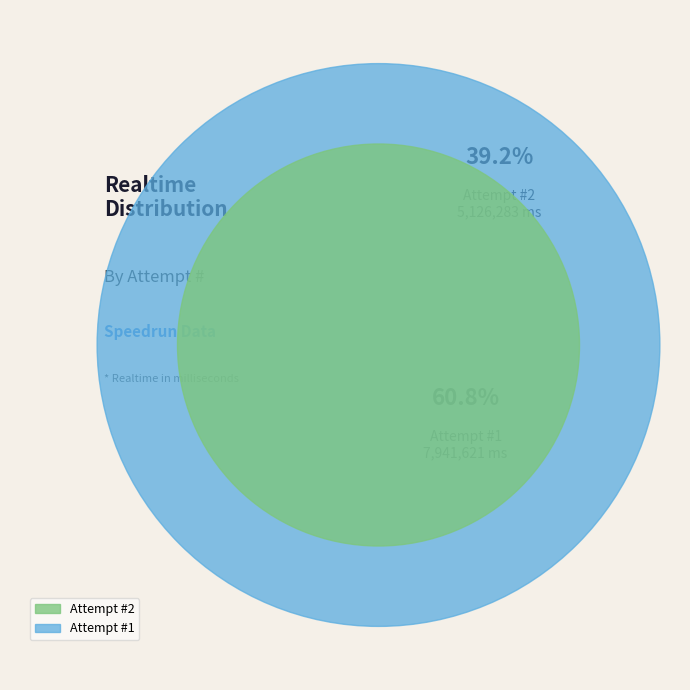

To the nearest percent, what is the difference between the largest and smallest slice percentages?

22%